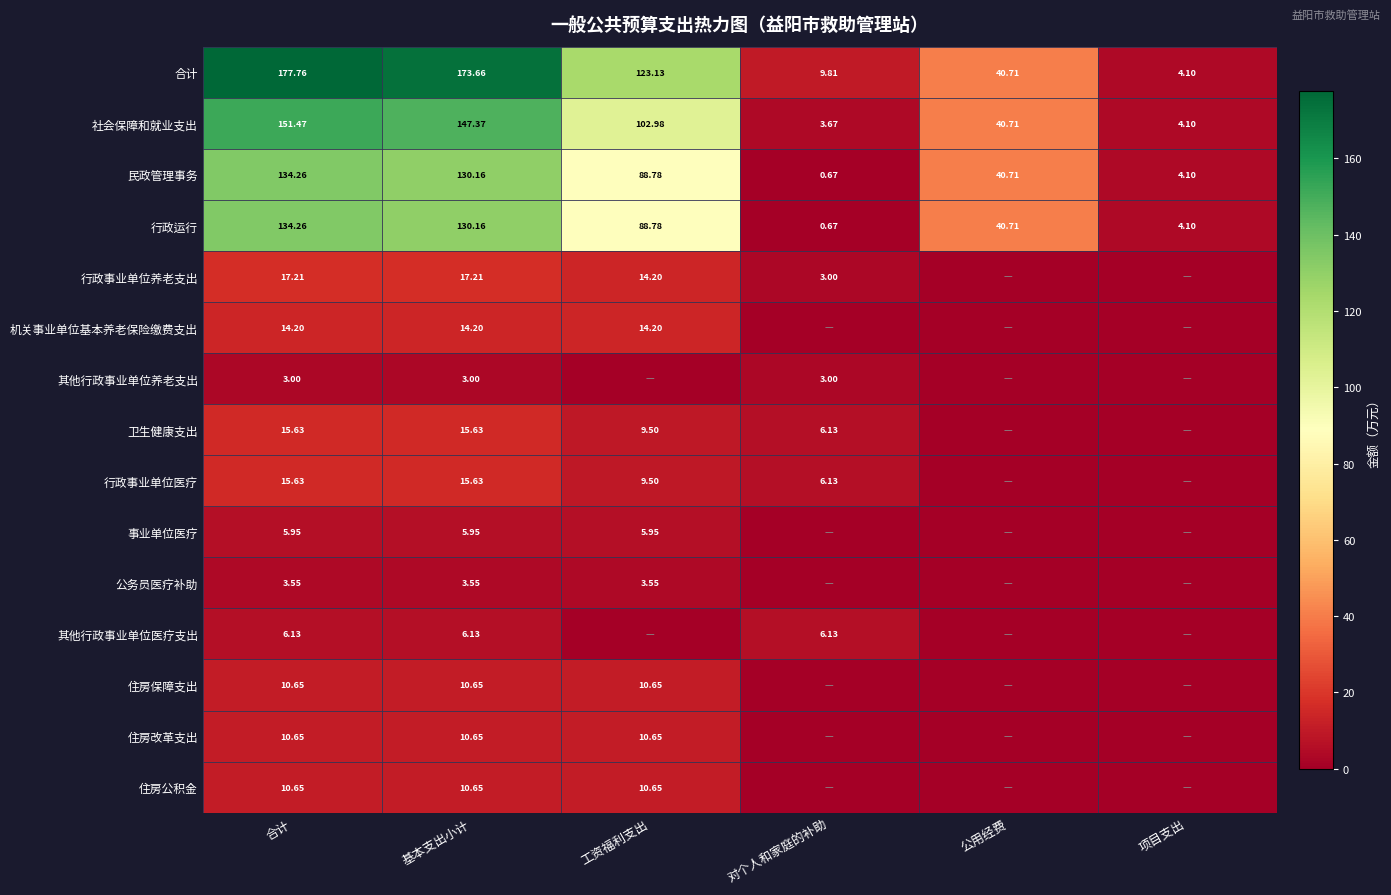

Rank the categories by 社会保障和就业支出 value from highest to lowest.

合计, 基本支出小计, 工资福利支出, 公用经费, 项目支出, 对个人和家庭的补助